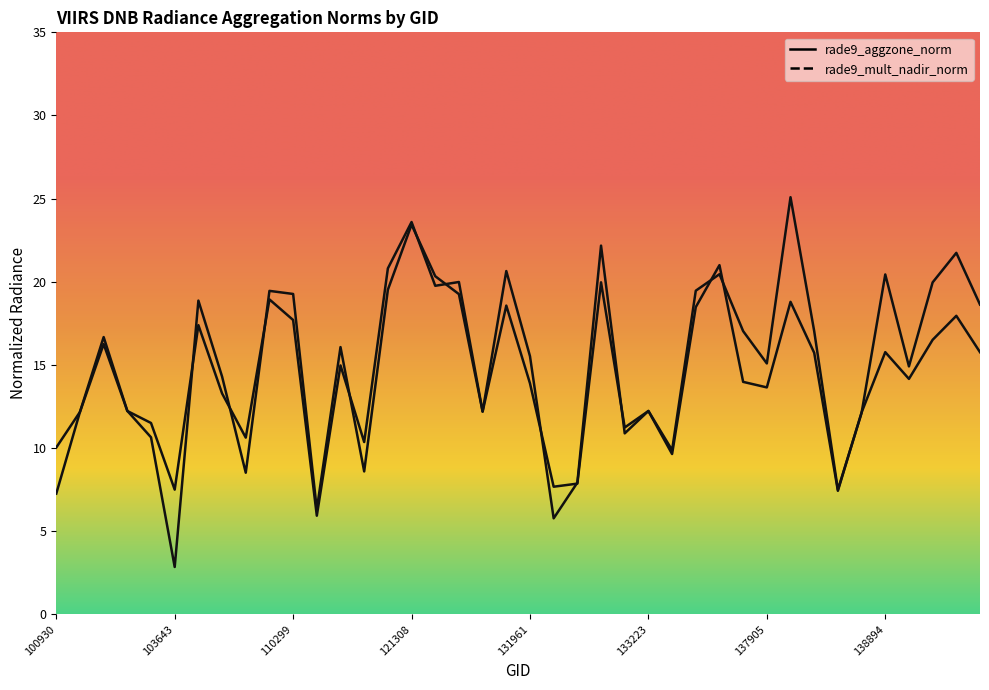

Which series has the largest total across all categories?

rade9_mult_nadir_norm